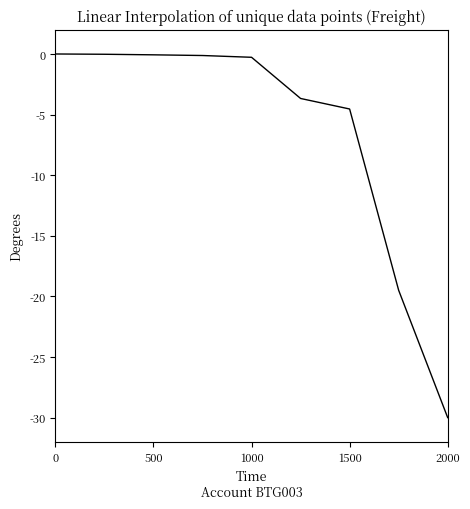

What is the difference between the maximum and minimum values?

30.0